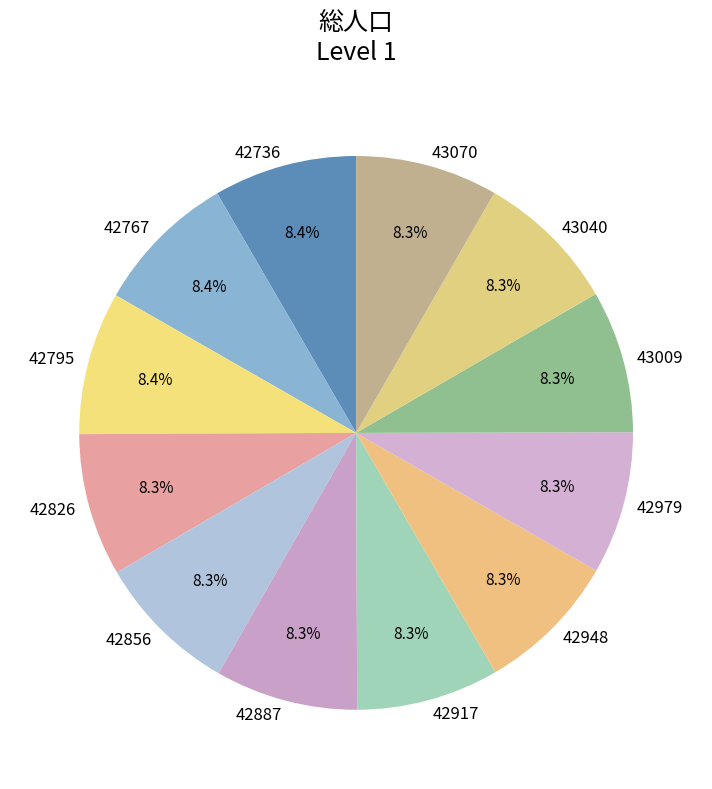

How many slices are in this pie chart?

12